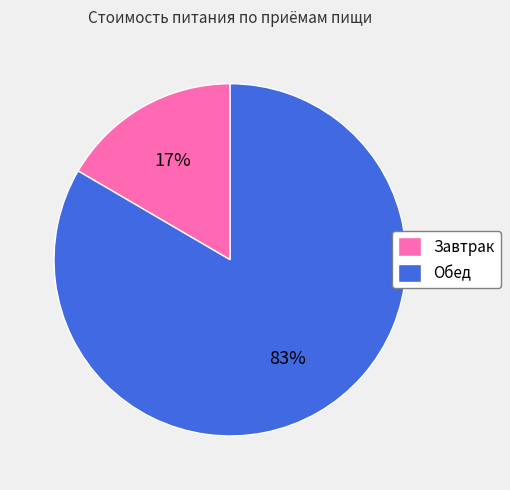

To the nearest percent, what portion does Завтрак represent?

17%